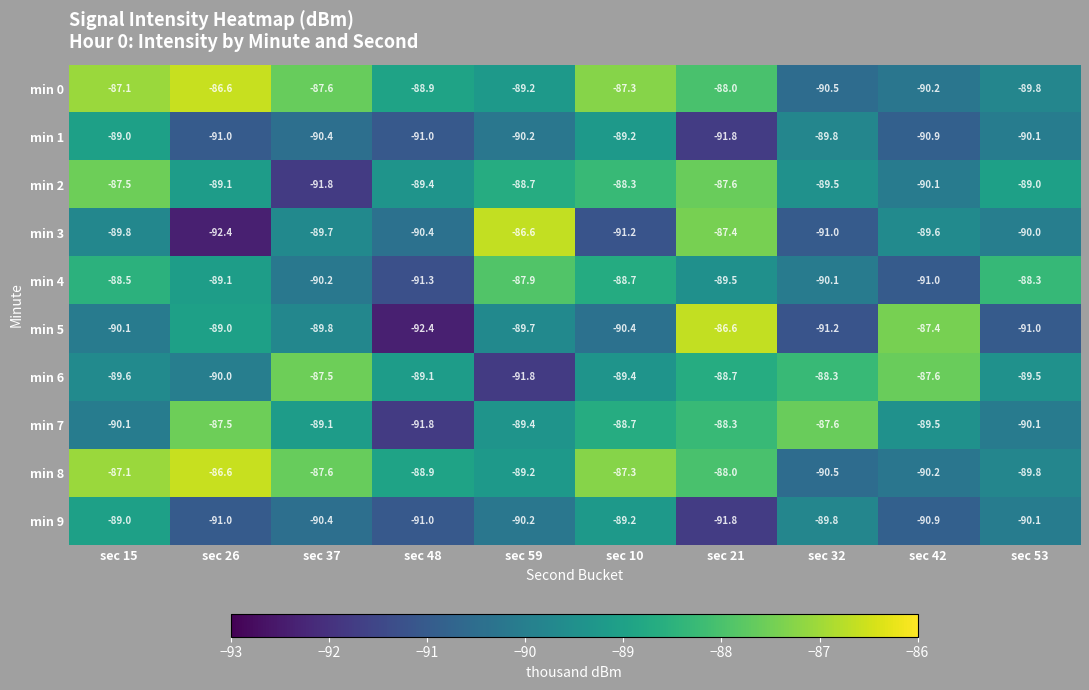

What is the minimum value for min 6?

-91.8